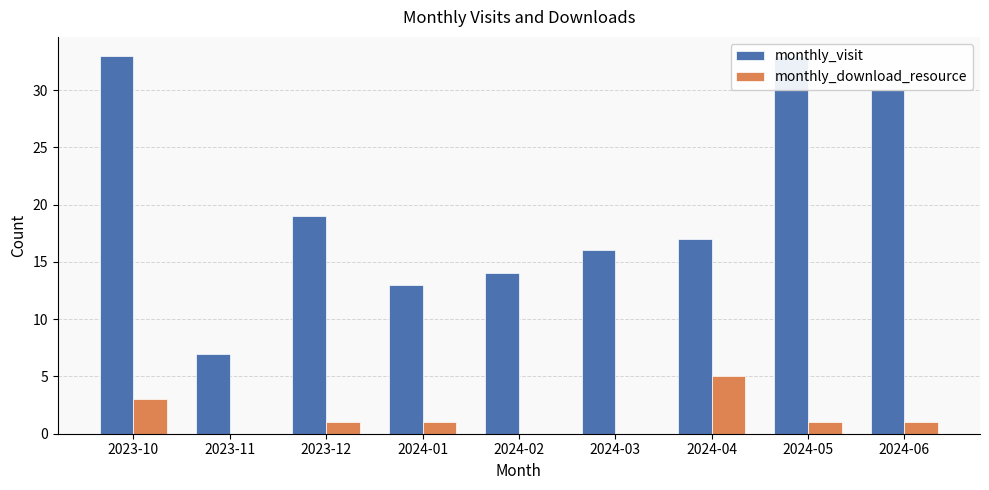

How many values in the monthly_download_resource series are below 1?

3